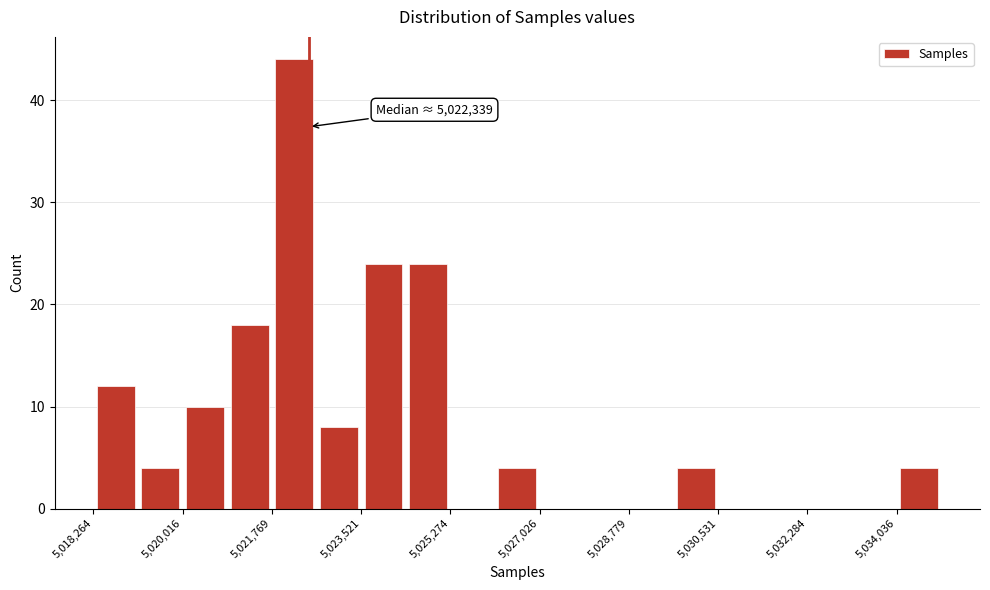

Over which range of the x-axis is the bar tallest?

5021800 to 5022600